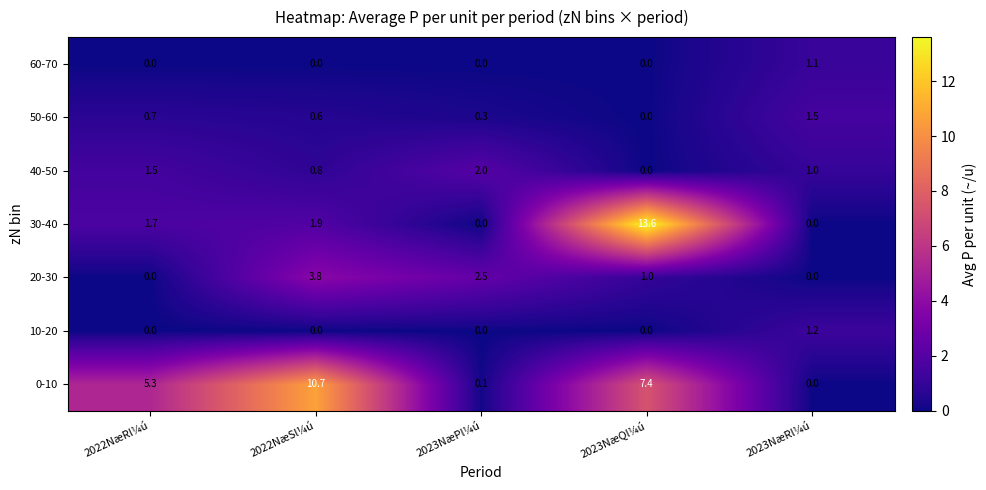

At which label does 40-50 first exceed 1?

2022NæRl¼ú